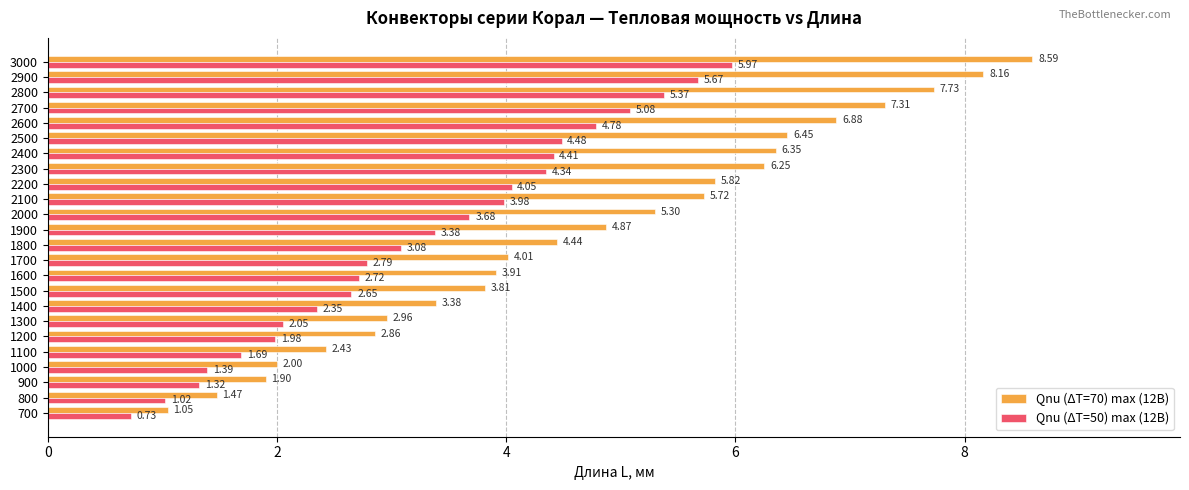

Count the number of categories in the chart.

24